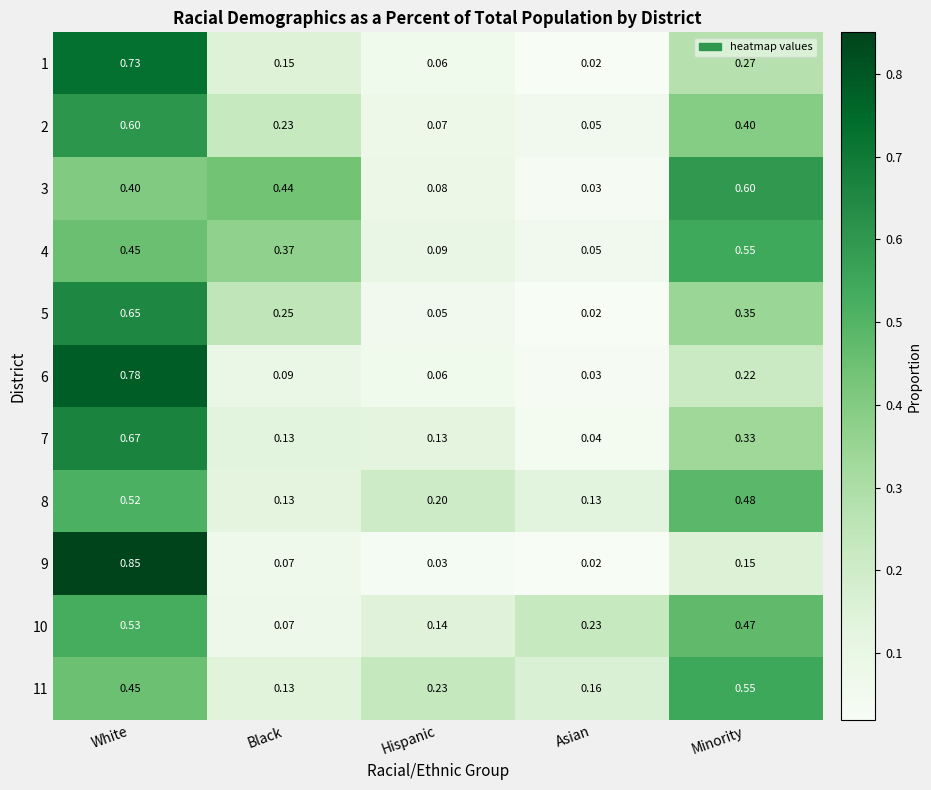

List the labels in order of 10 value, smallest first.

Black, Hispanic, Asian, Minority, White